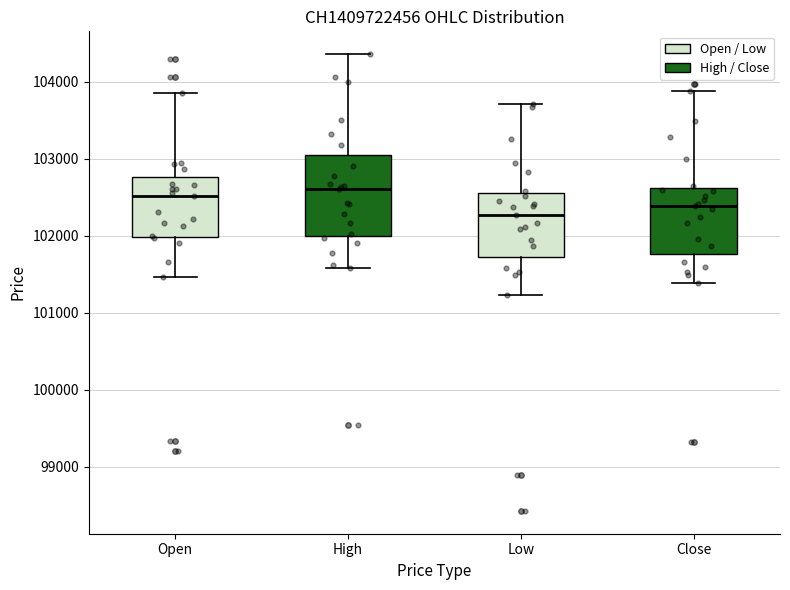

Comparing the boxes themselves (not the whiskers), which one is the tallest?

High